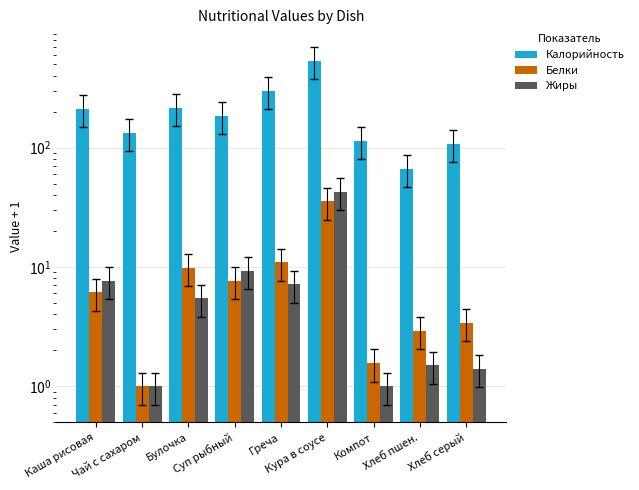

At how many categories does at least one series exceed 293?

2